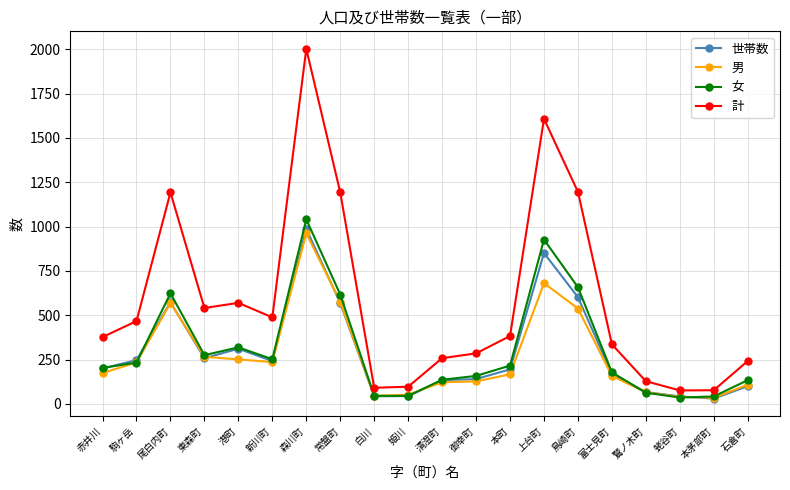

How many lines are shown in the chart?

4